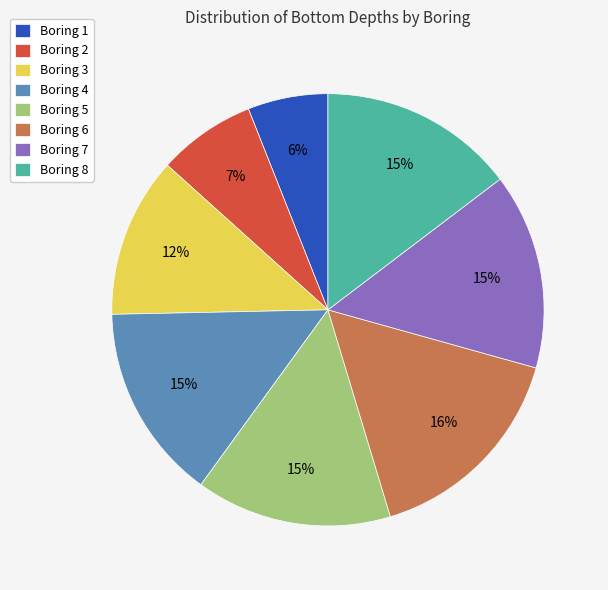

Do Boring 3 and Boring 7 together represent more than half of the pie?

No